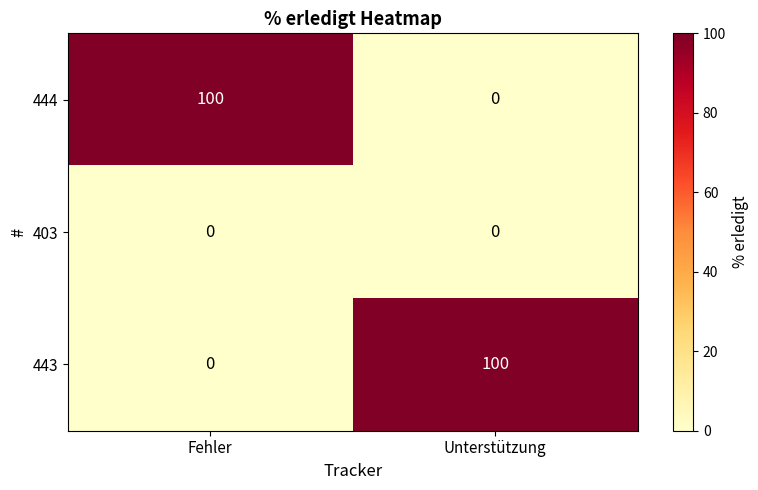

Is it true that 444 equals 60 at Unterstützung?

False